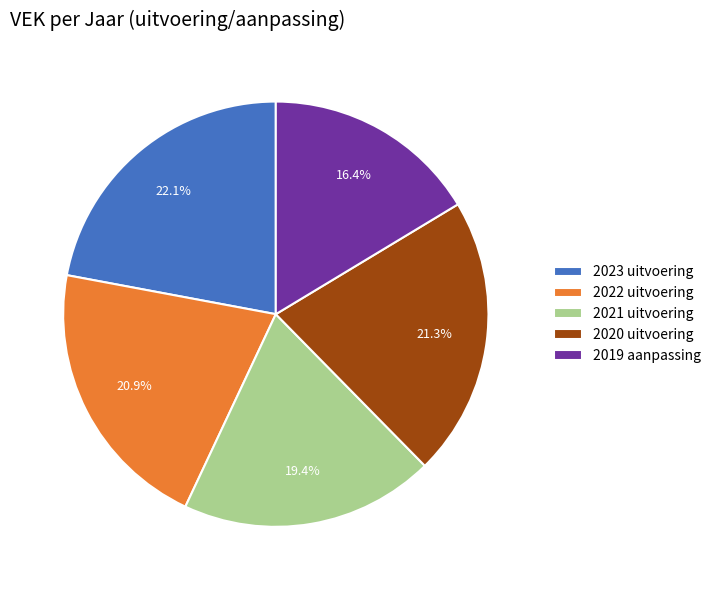

Approximately how many times larger is the value at 2023 uitvoering compared to 2021 uitvoering?

1.1